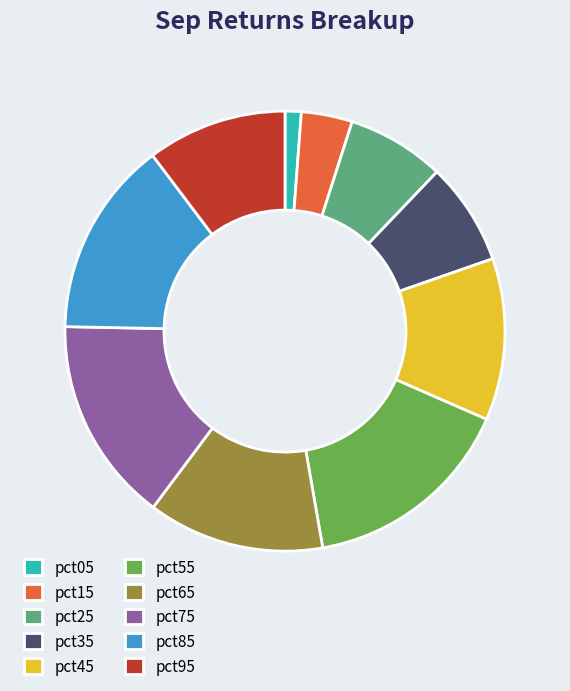

What is the largest slice in the pie chart?

pct55